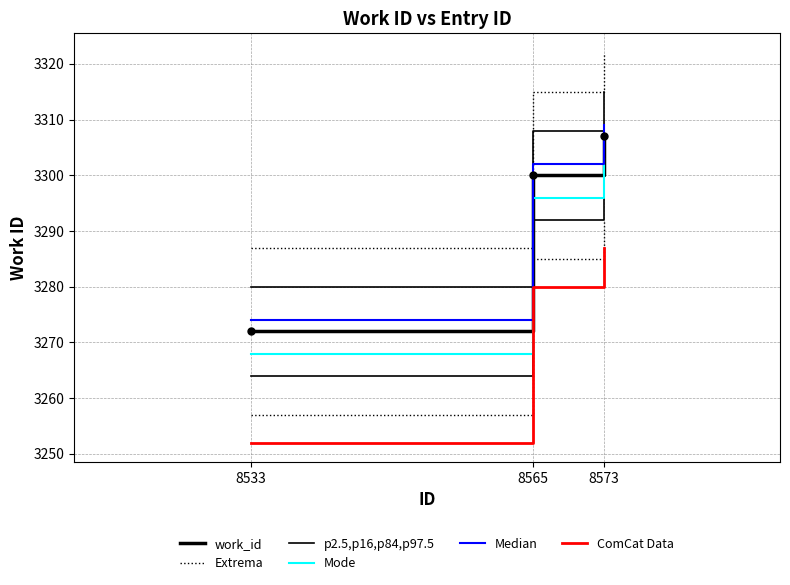

True or false: Extrema has a value of 3287 at 8533.

True